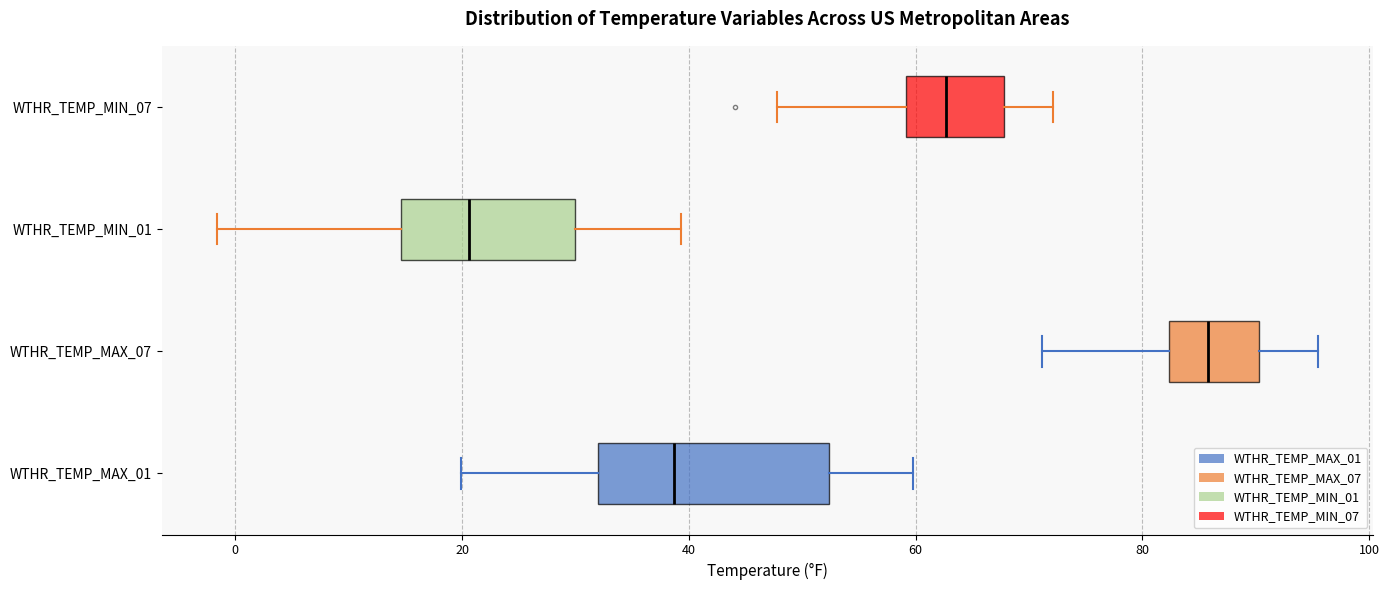

Where does the median line of the box for WTHR_TEMP_MAX_07 sit on the x-axis? The values are not printed on the chart, so give them approximately, as read against the axis.

86